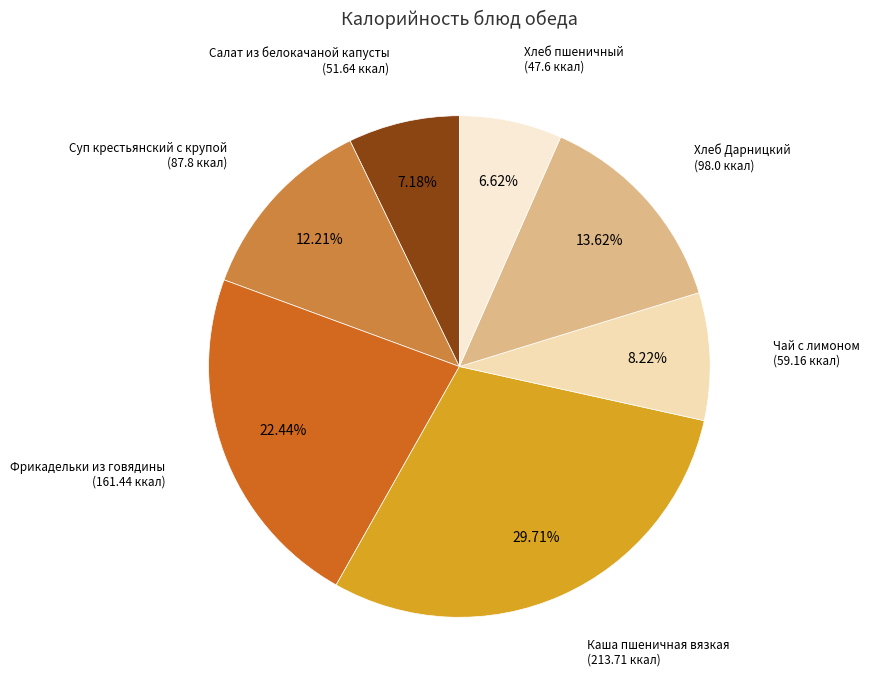

What is the smallest slice in the pie chart?

Хлеб пшеничный